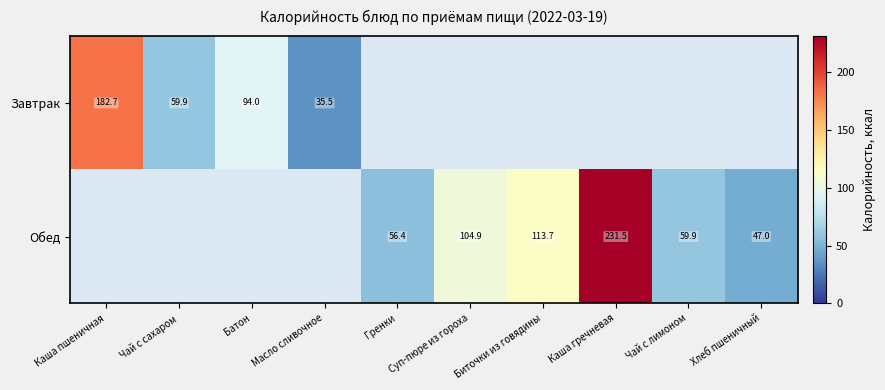

True or false: Обед has a value of 231.5 at Каша гречневая.

True